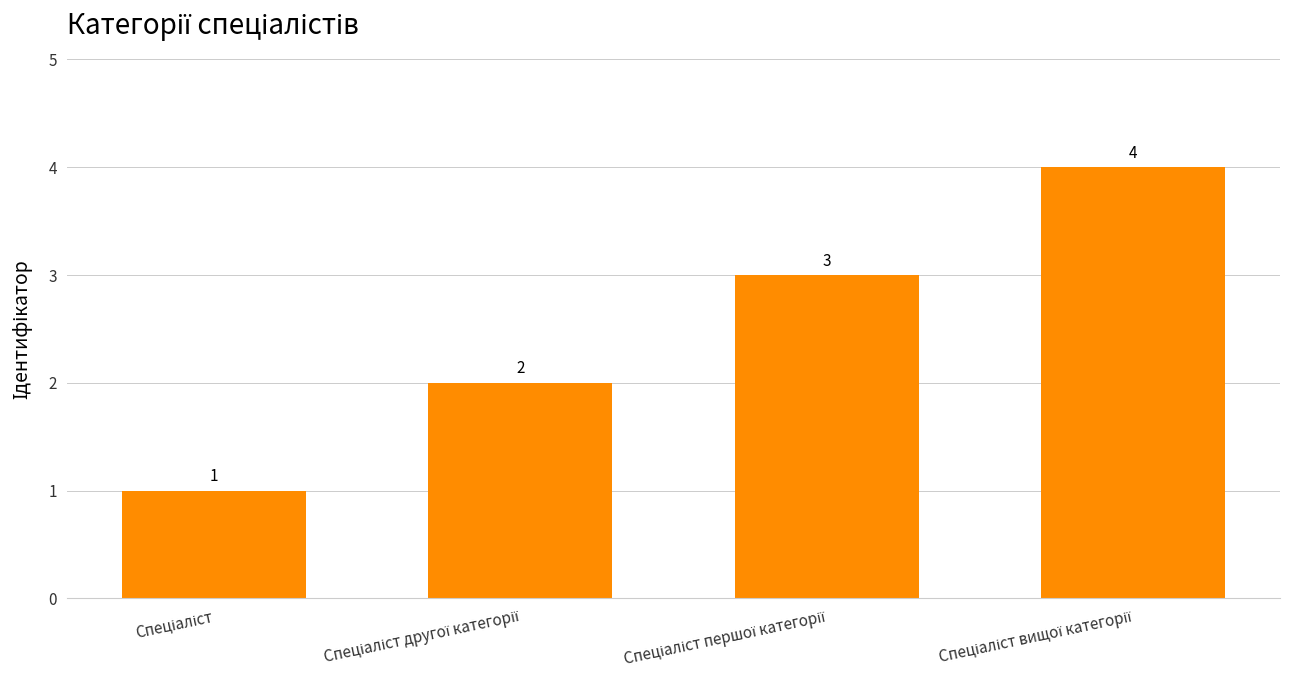

What is the value of the 1st bar from the left?

1